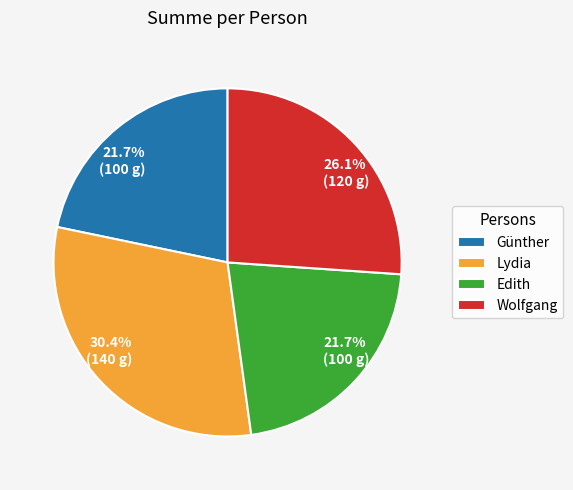

Which slice is the largest?

Lydia